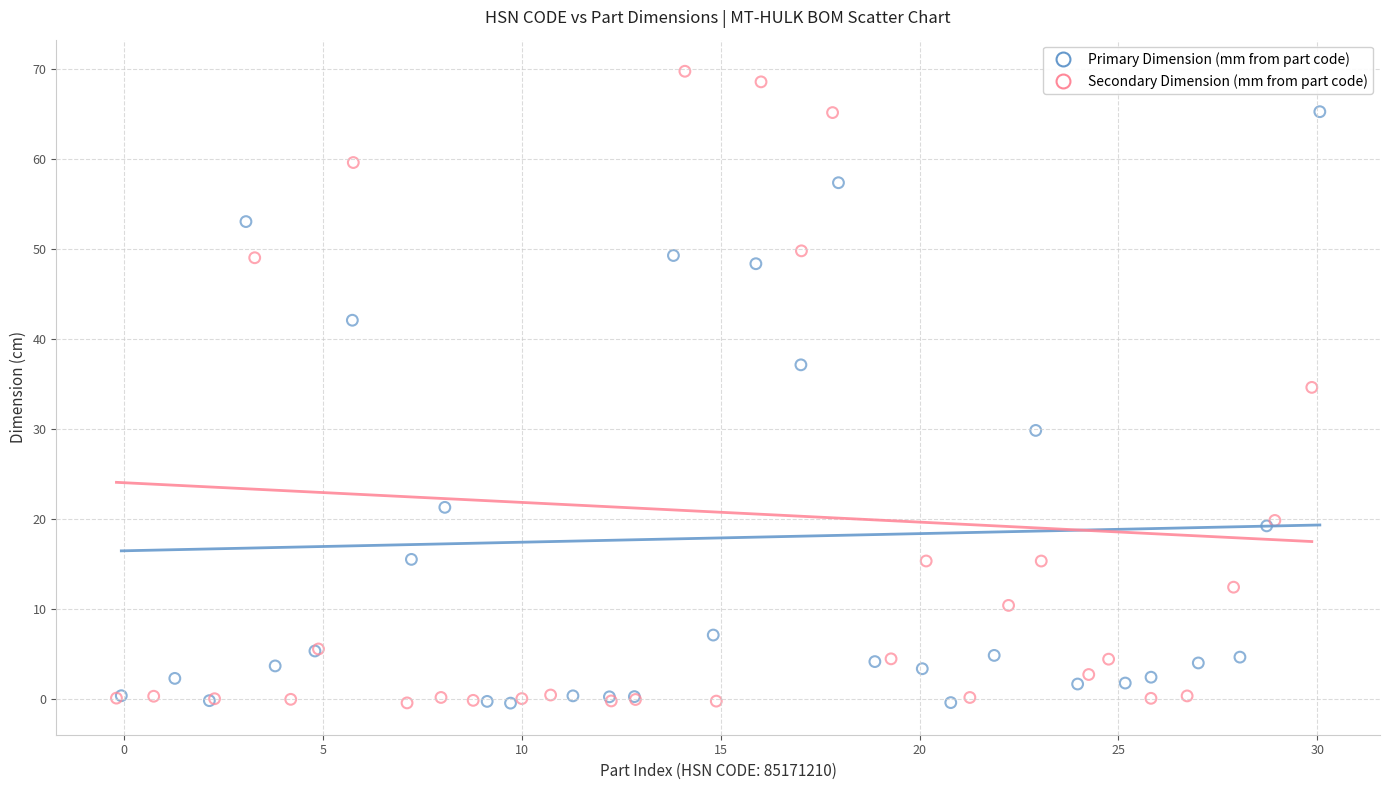

Which series has the largest Y range (max minus min)?

Secondary Dimension (mm from part code)